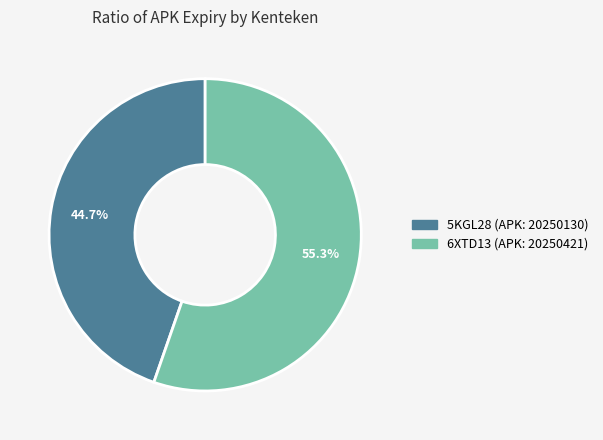

What is the ratio of the value at 6XTD13 (APK: 20250421) to the value at 5KGL28 (APK: 20250130)?

1.2